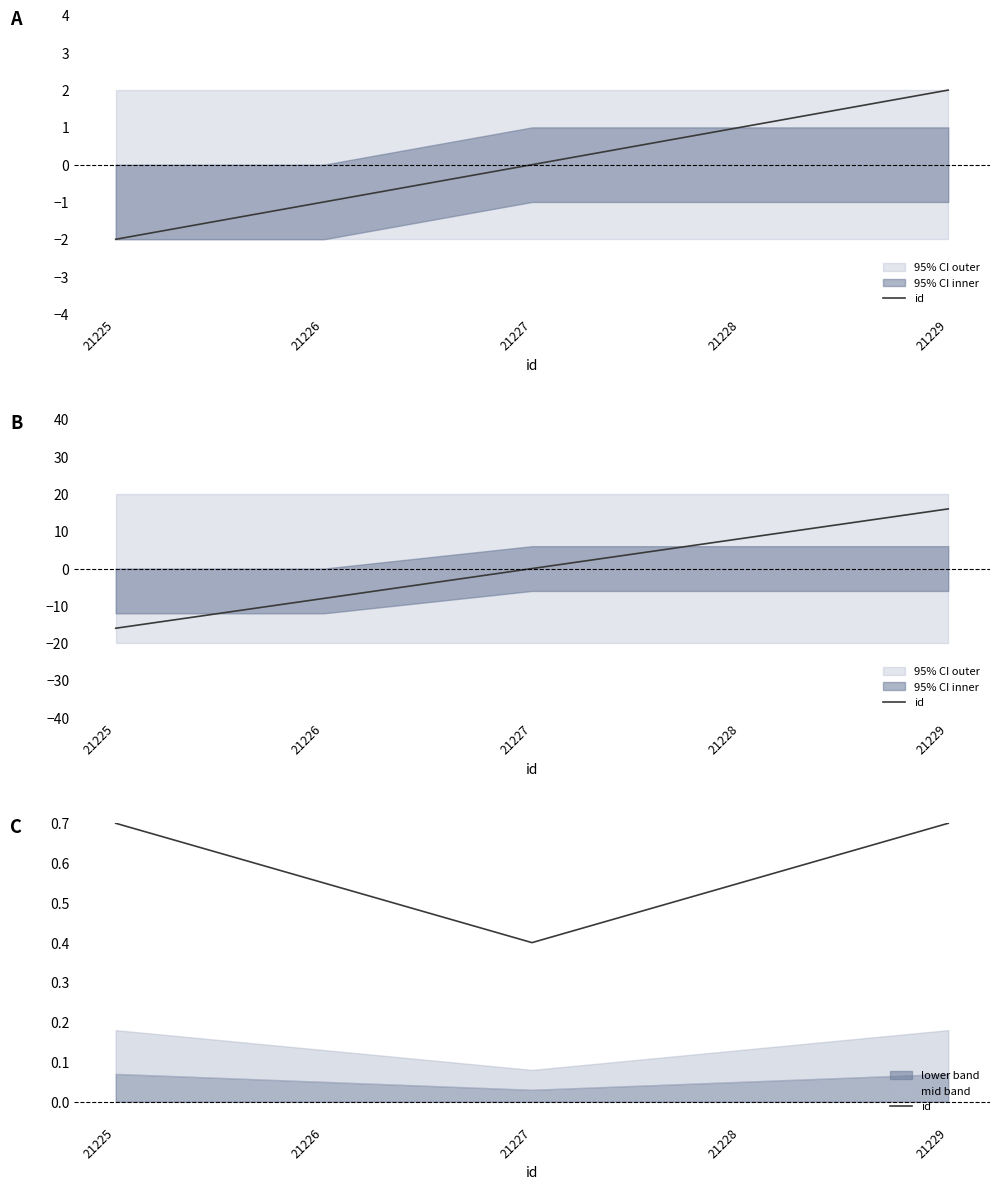

Is this an area chart (filled region under the line)?

No